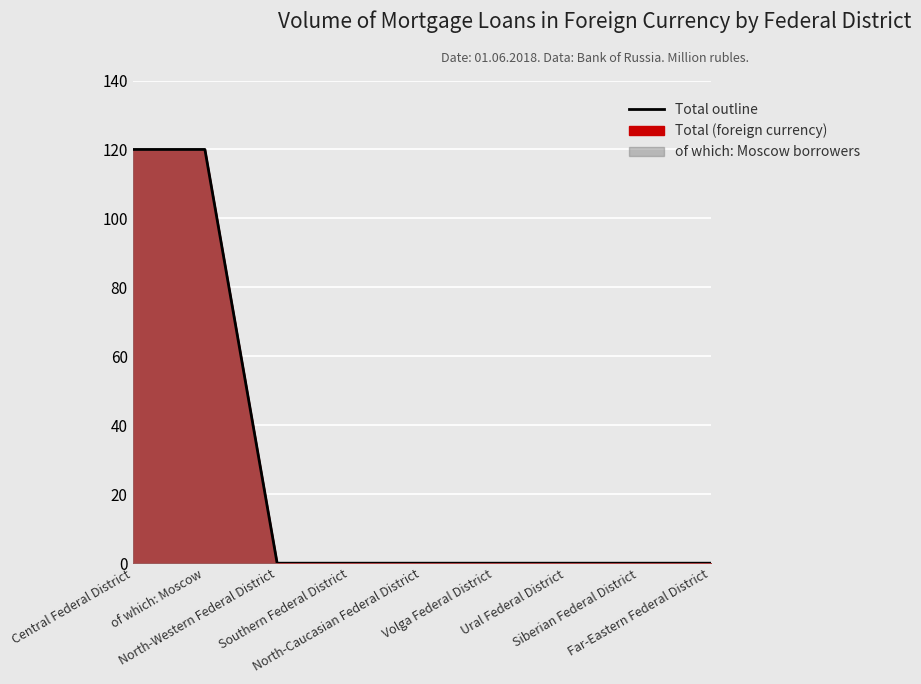

What is the average value?

27